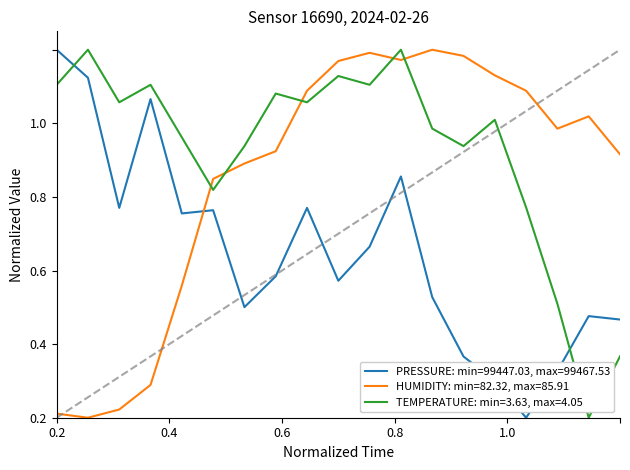

What are all the series names shown in the legend?

PRESSURE: min=99447.03, max=99467.53, HUMIDITY: min=82.32, max=85.91, TEMPERATURE: min=3.63, max=4.05